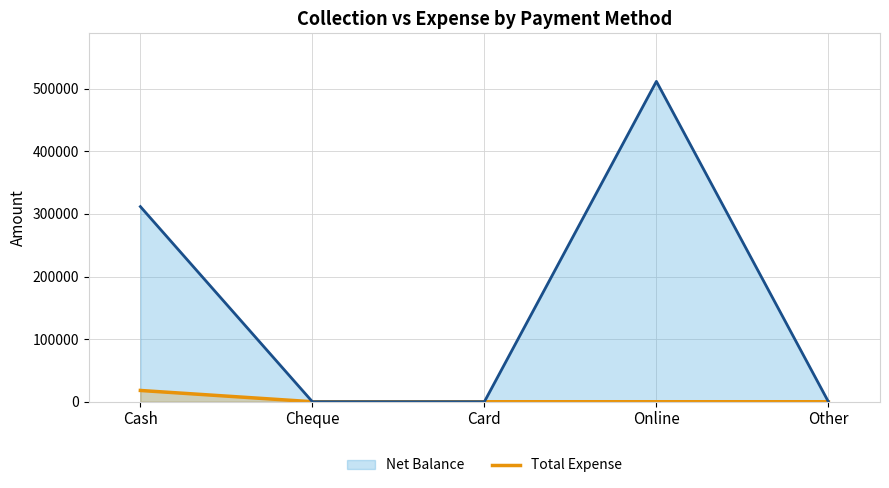

True or false: there are more than 0 points higher than both neighbors.

False